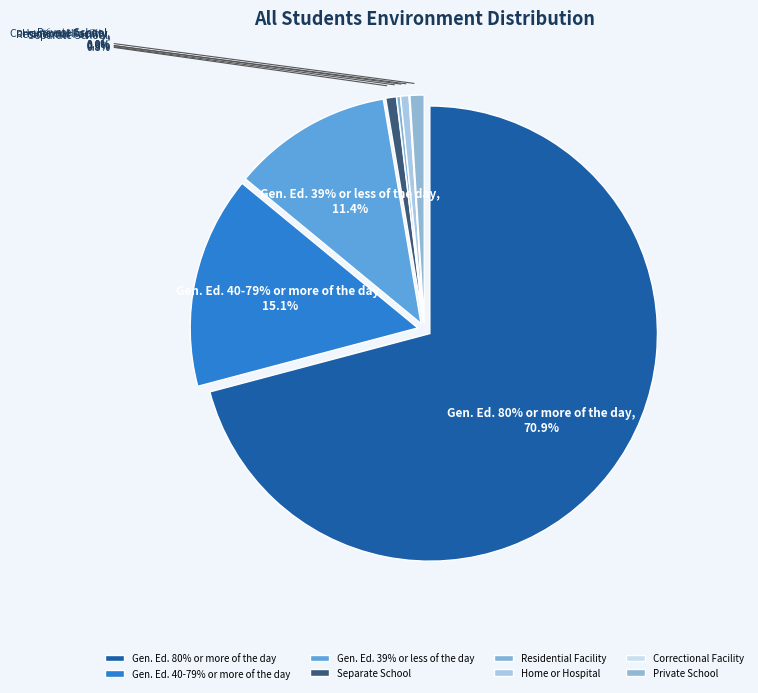

Which category has the smallest portion of the pie?

Correctional Facility